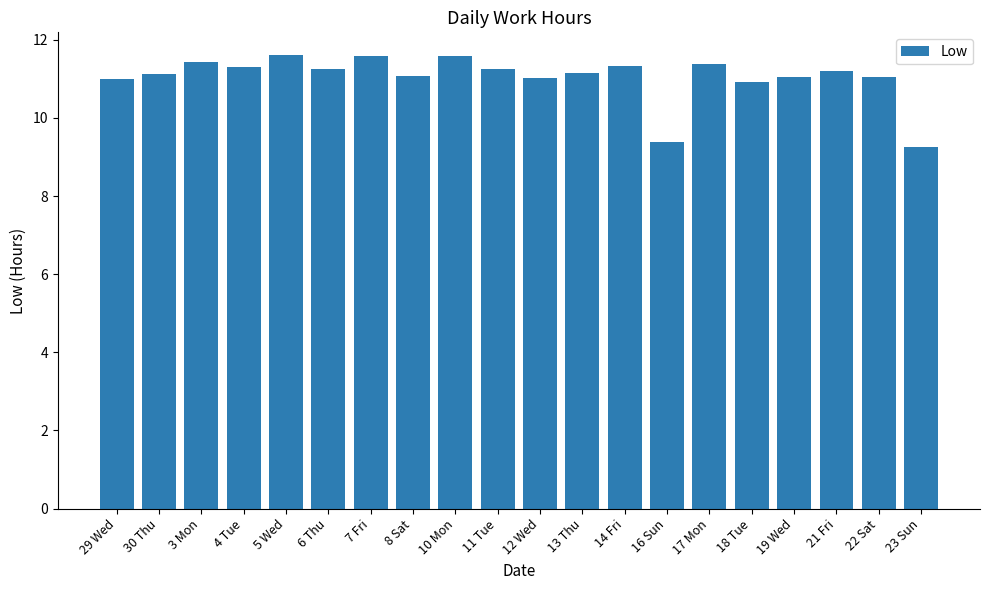

What is the sum of all values?

220.9